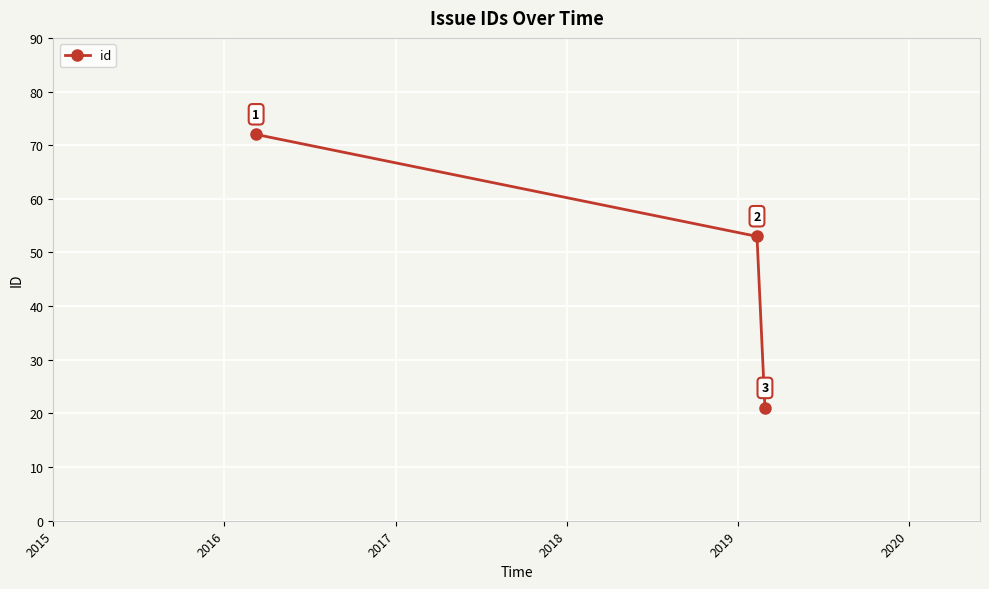

What is the value of the 1st point from the left?

72